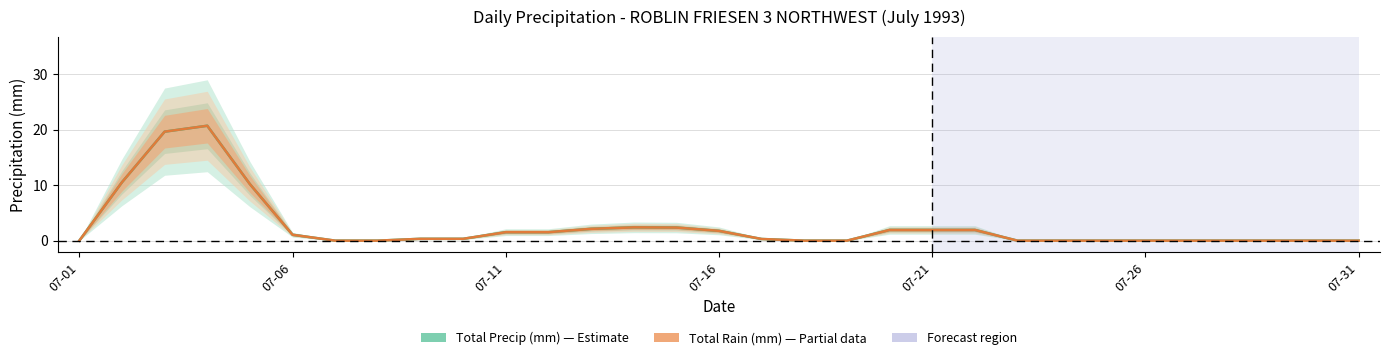

What is the highest value of the Total Rain (mm) series?

20.7